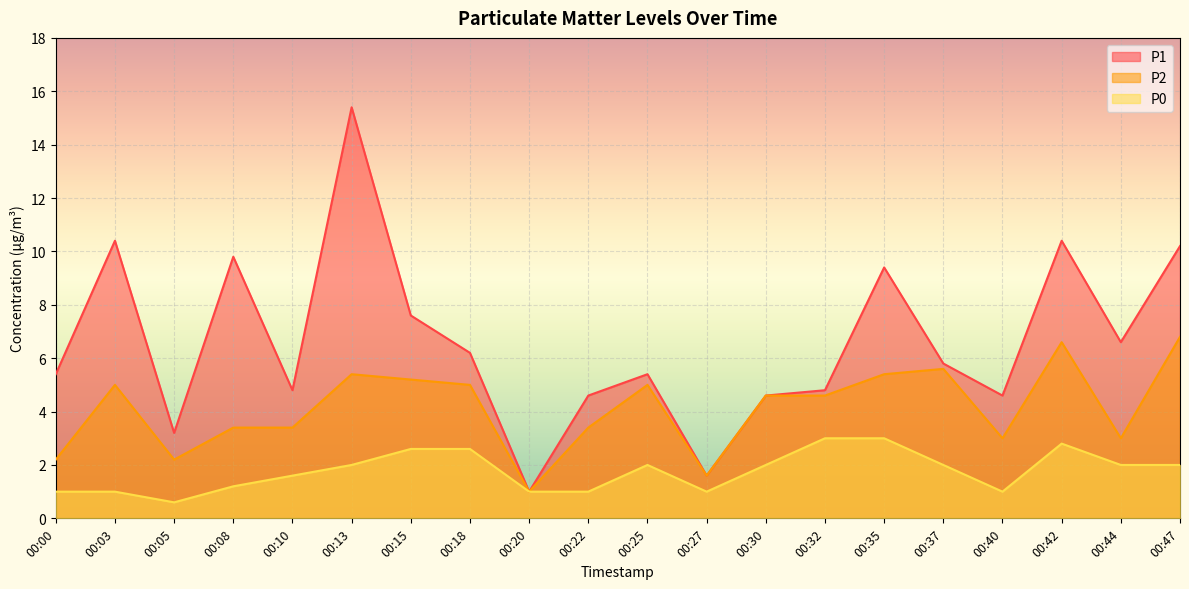

What value does the P2 series have at 00:20?

1.0